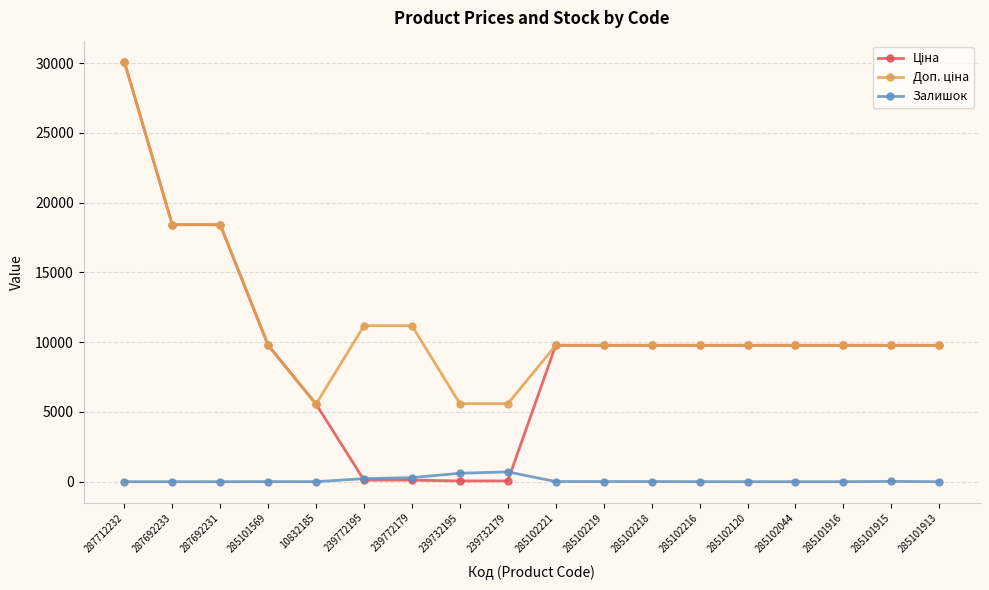

What is the greatest value displayed?

30102.8